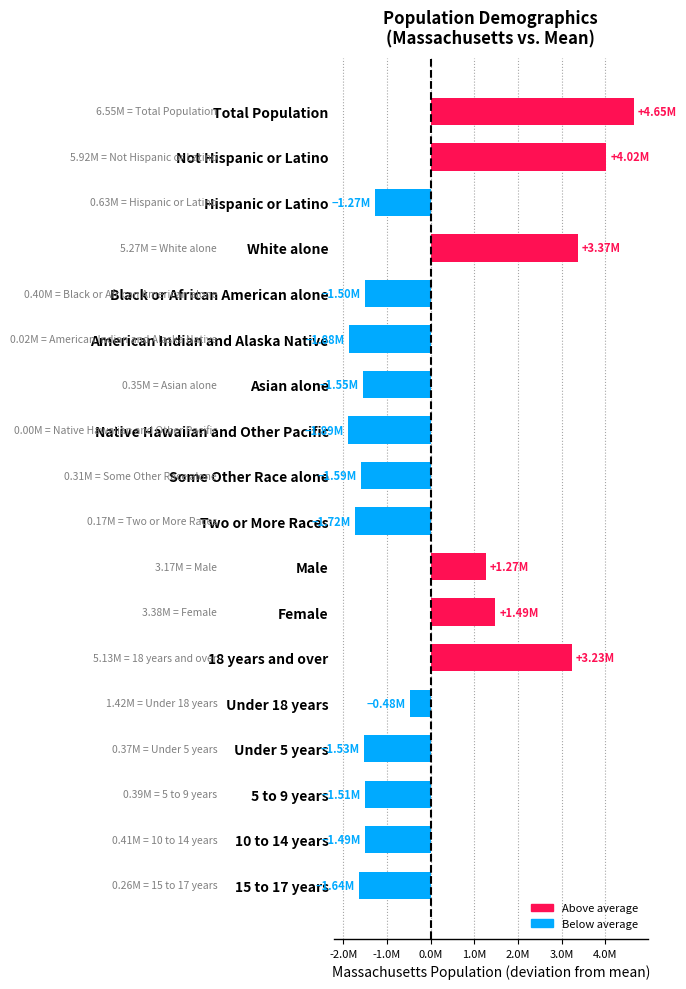

How many values are above zero?

6